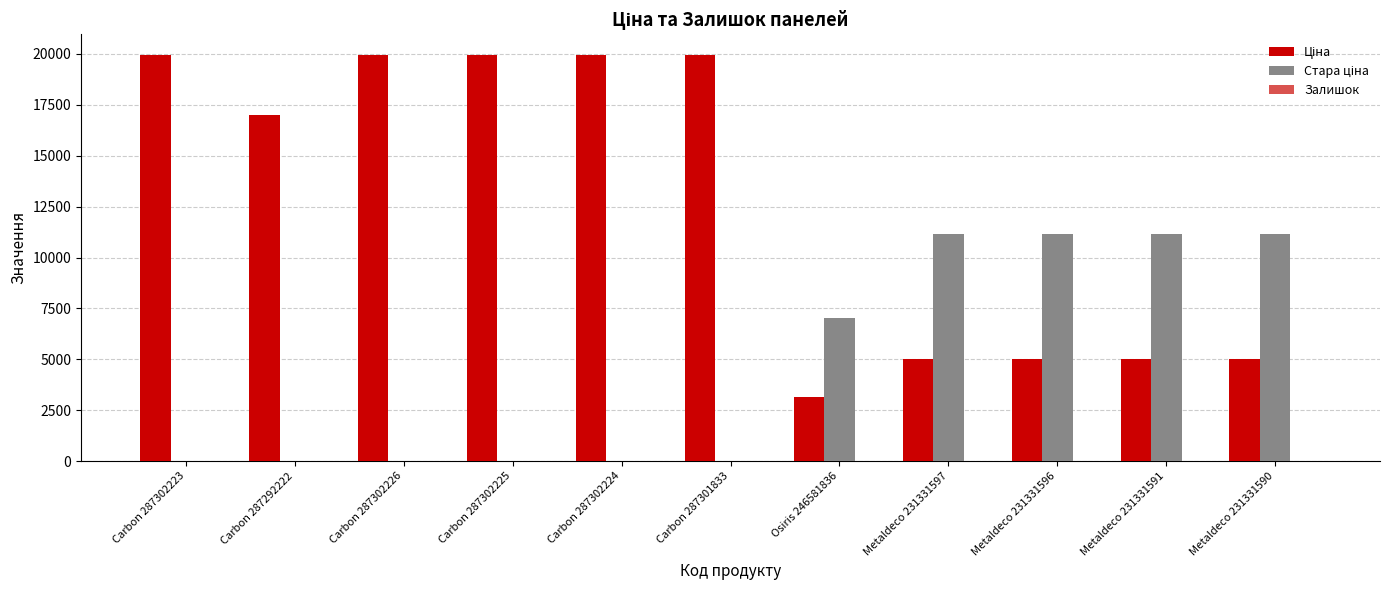

At Metaldeco 231331590, list the series in order from smallest to largest.

Залишок, Ціна, Стара ціна